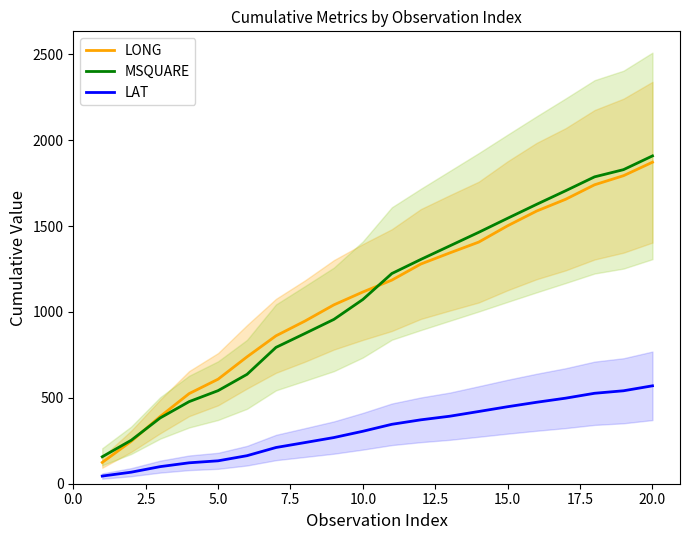

What is the lowest value of the MSQUARE series?

157.0